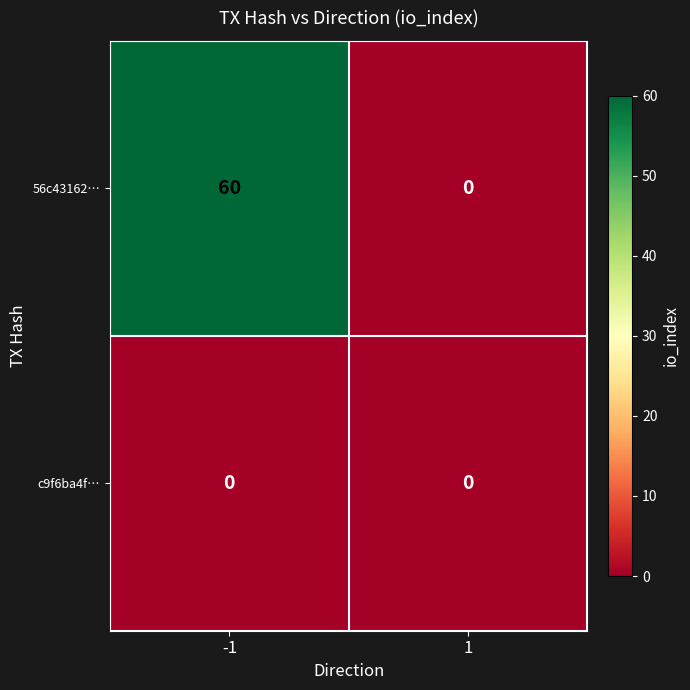

Reading left to right, transcribe all the data shown in this chart.

56c43162…: -1=60	1=0
c9f6ba4f…: -1=0	1=0